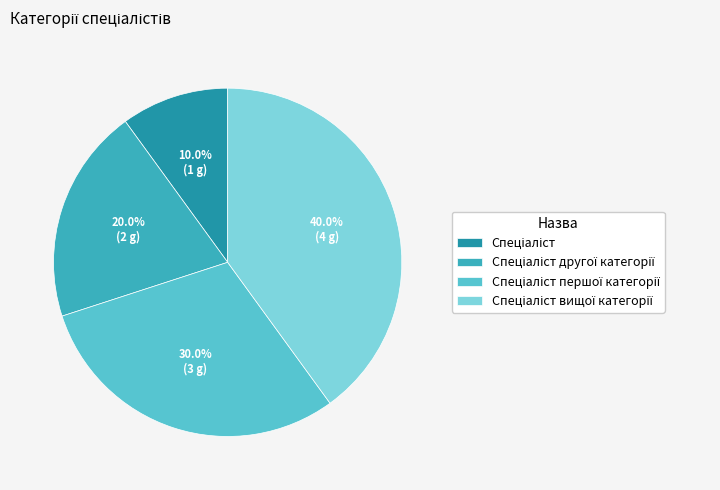

To the nearest percent, what is the difference between the largest and smallest slice percentages?

30%